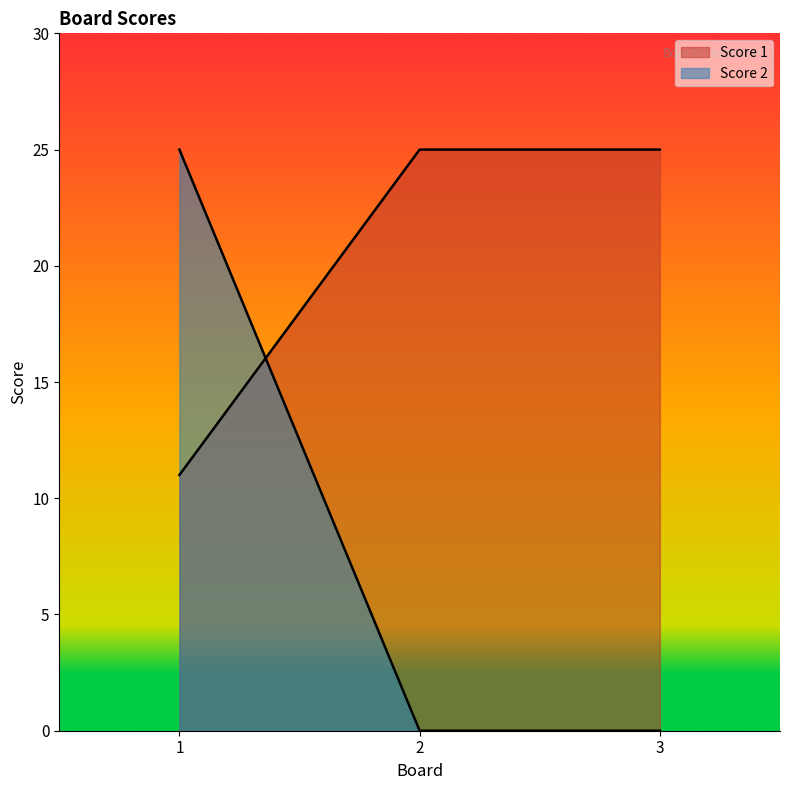

Reading right to left, extract all data points from this chart.

Score 1: 3=25	2=25	1=11
Score 2: 3=0	2=0	1=25